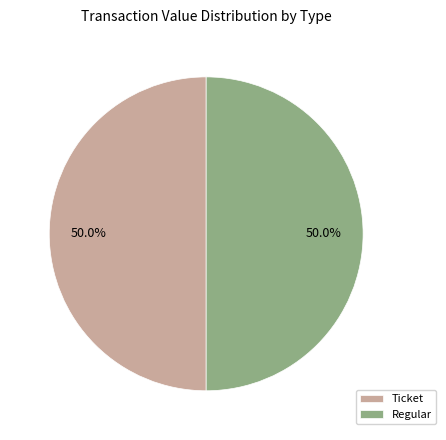

What is the ratio of the value at Regular to the value at Ticket?

1.0